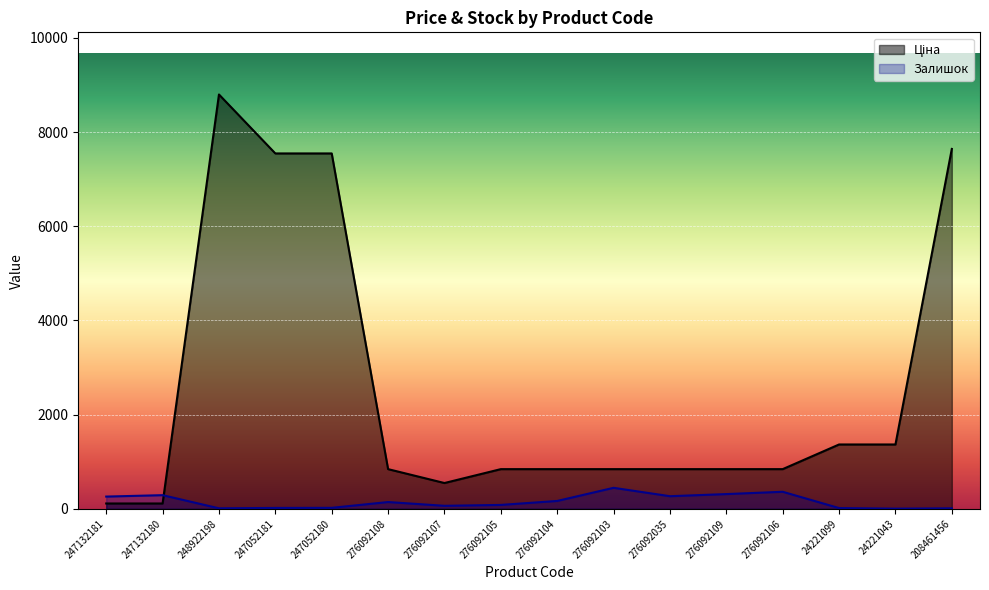

How many lines are shown in the chart?

2